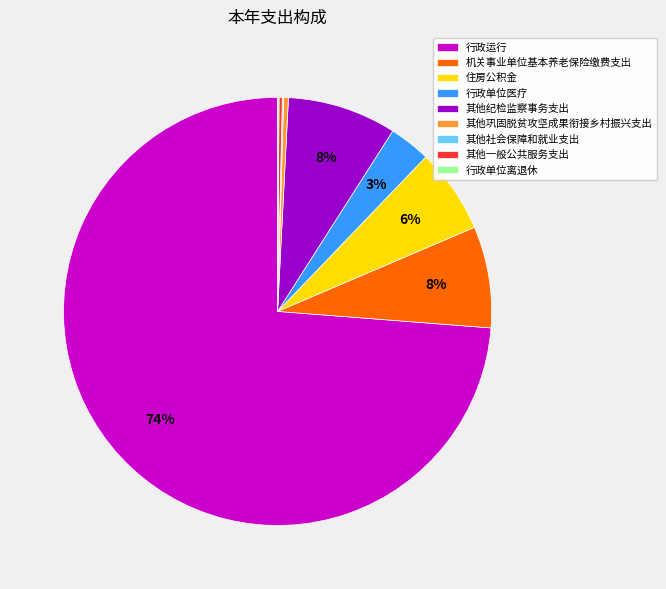

The 住房公积金 slice represents 6% of the pie. True or false?

True